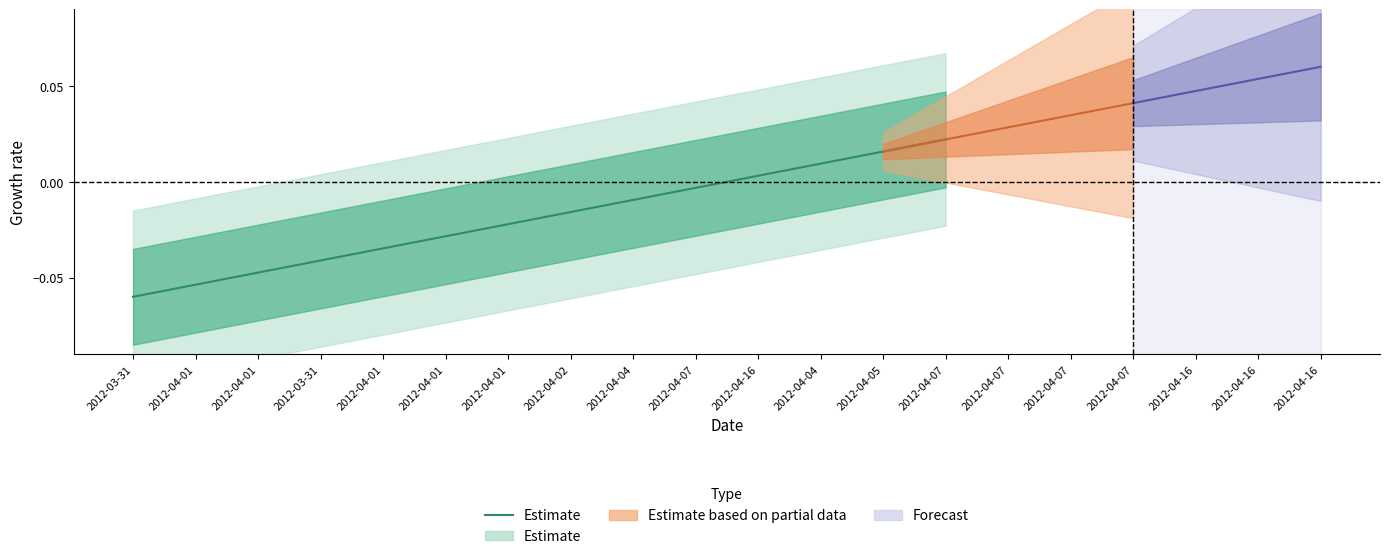

At which category does the chart reach its peak across all series?

2012-04-07